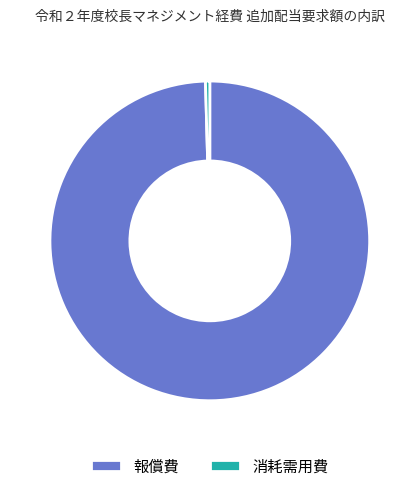

Which category has the biggest portion of the pie?

報償費